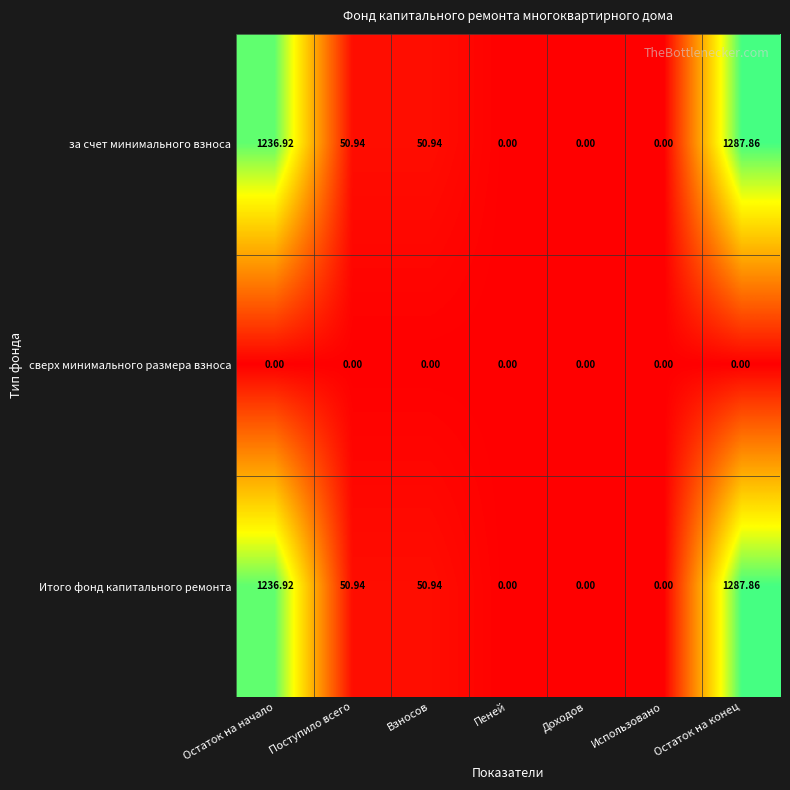

Which label corresponds to the largest value in the chart?

Остаток на конец